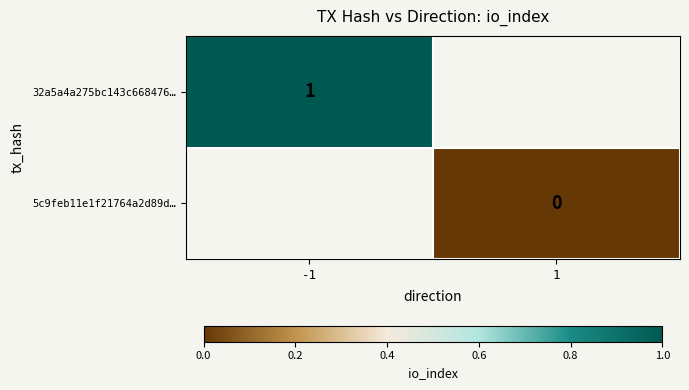

How many series are shown in this chart?

2